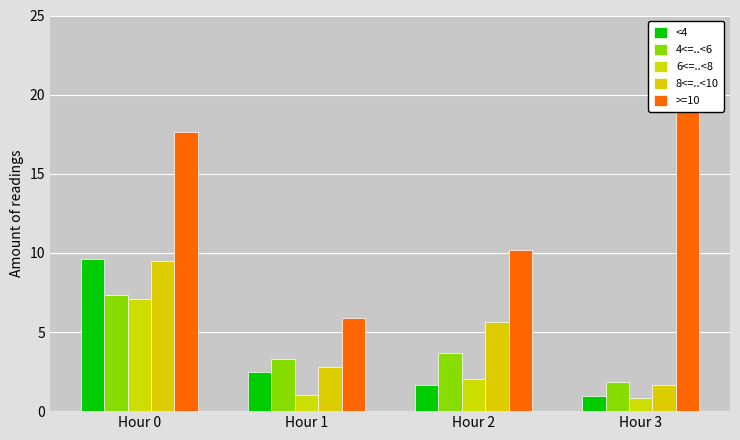

At which category is the sum across all series the highest?

Hour 0